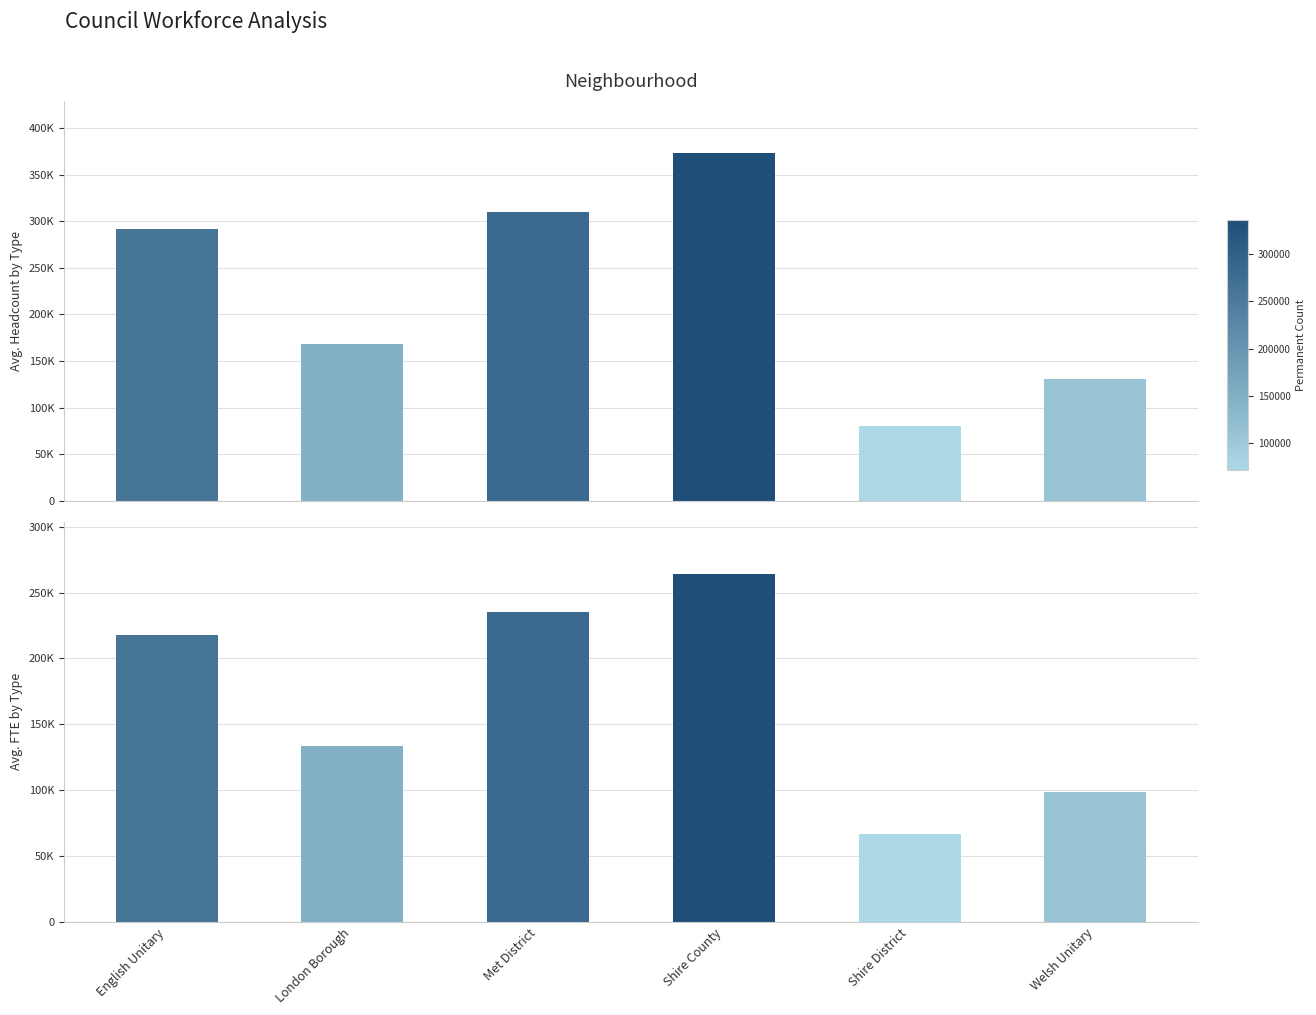

List the series in order of their peak value, lowest first.

FTE, Headcount